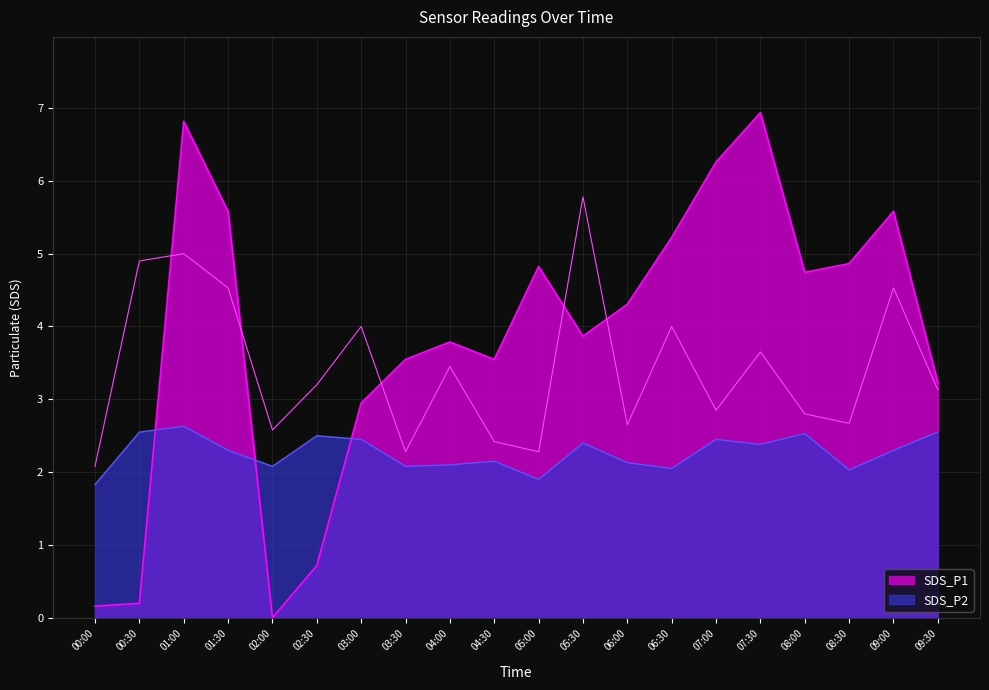

How many lines are shown in the chart?

3